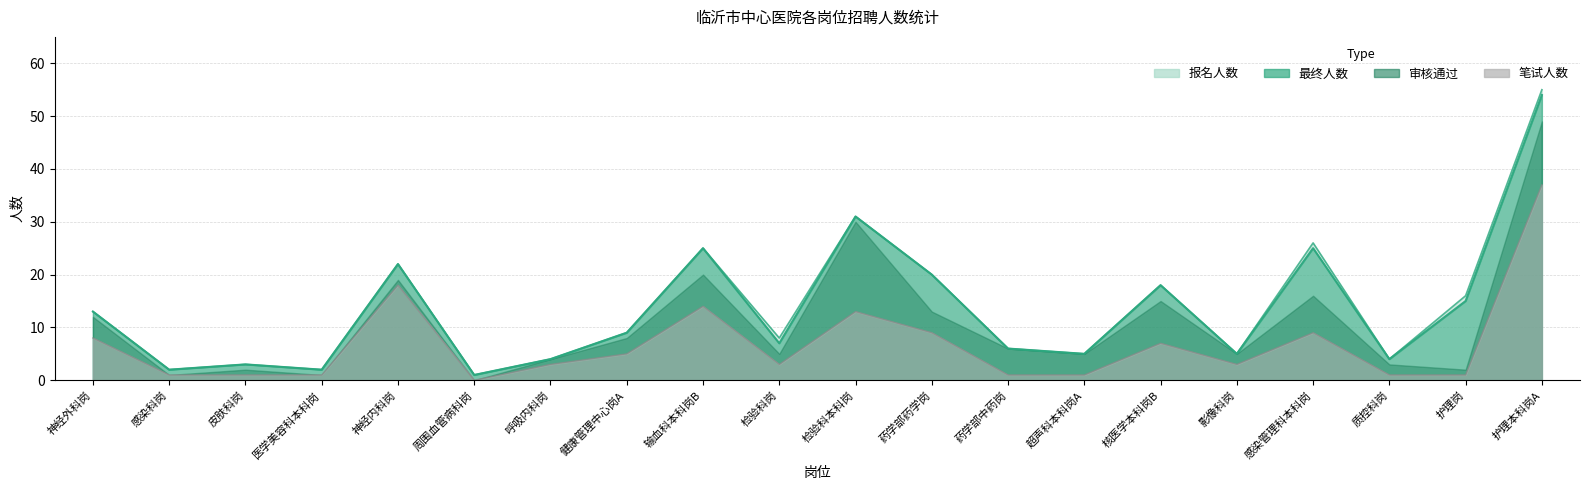

Which series has the largest range (max minus min)?

报名人数